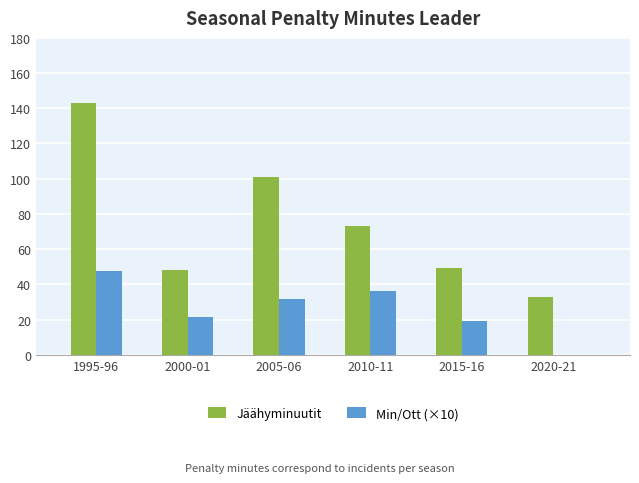

How many data points does each series have?

6